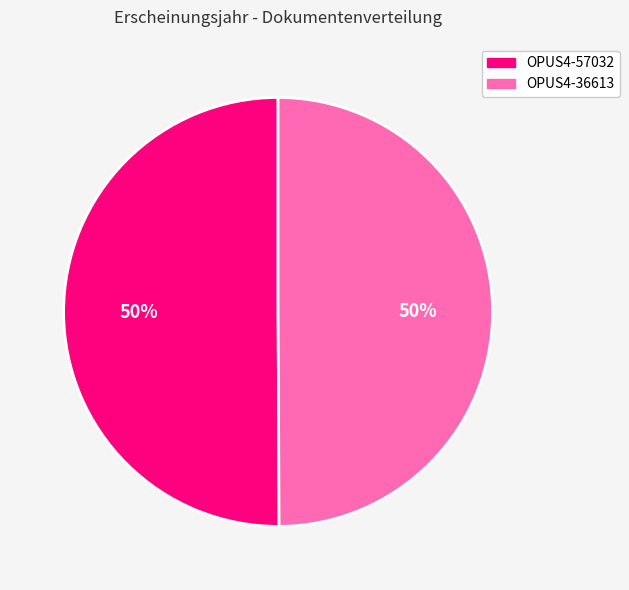

To the nearest percent, what is the average slice percentage?

50%